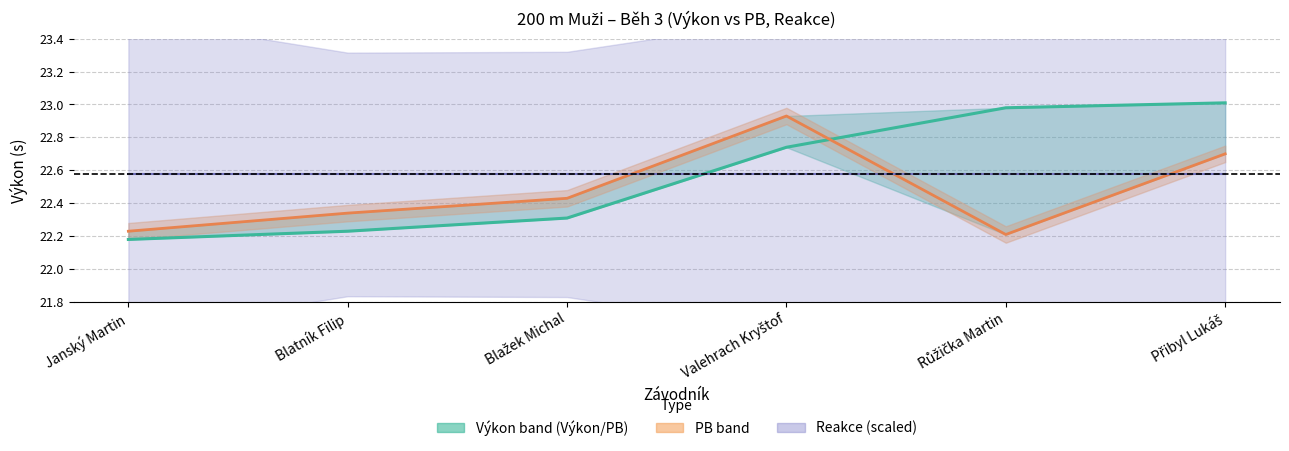

What position from the left is Janský Martin?

1